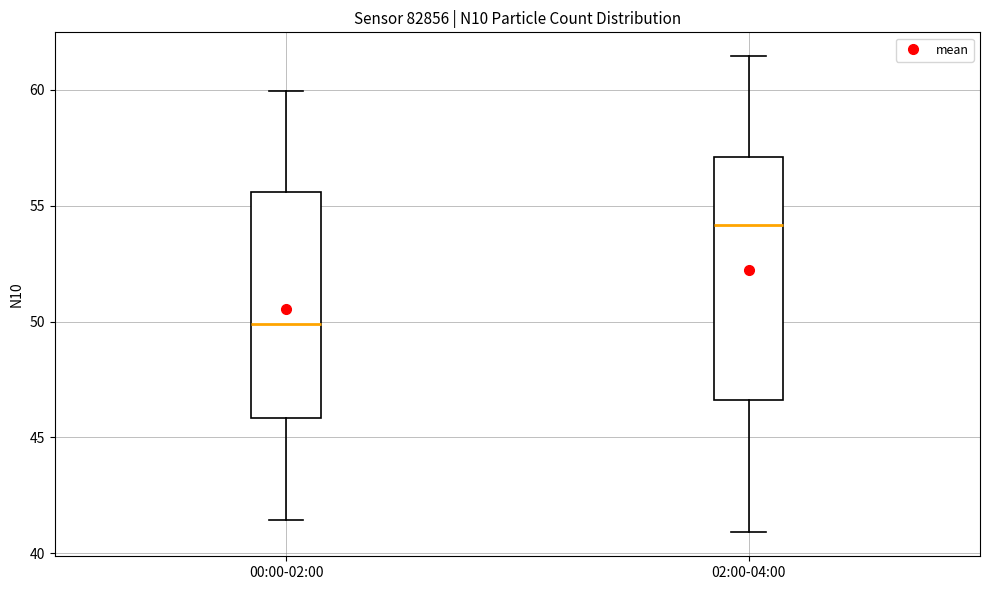

Reading left to right, transcribe this box plot: for each box, give where its median line is, the range the box spans, and where its two whiskers end, as read against the y-axis. The values are not printed on the chart, so give them approximately, as read against the axis.

00:00-02:00: median 50.0, box 46.0 to 55.5, whiskers 41.5 to 60.0
02:00-04:00: median 54.0, box 46.5 to 57.0, whiskers 41.0 to 61.5